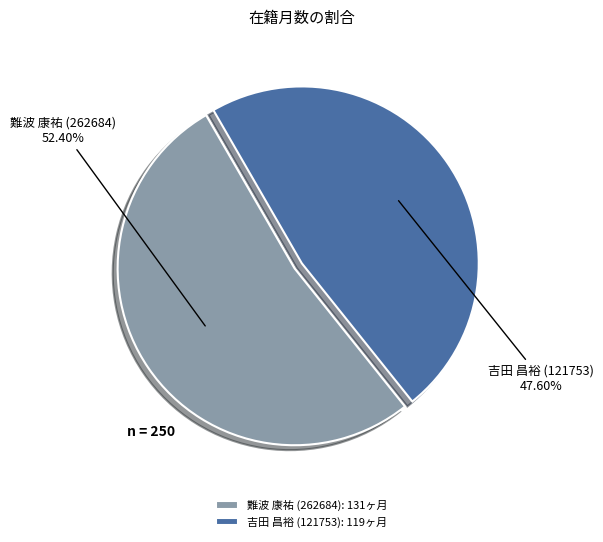

What is the largest slice in the pie chart?

難波 康祐 (262684)